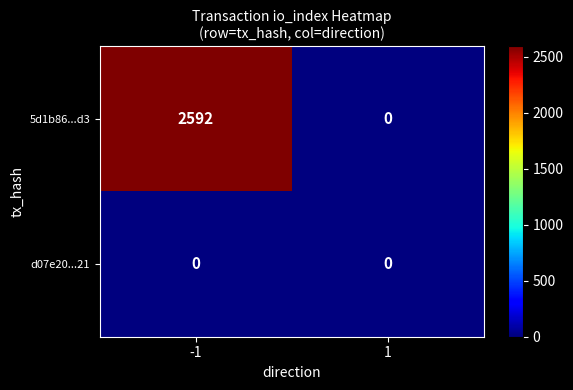

Which series has the largest total across all categories?

5d1b86...d3